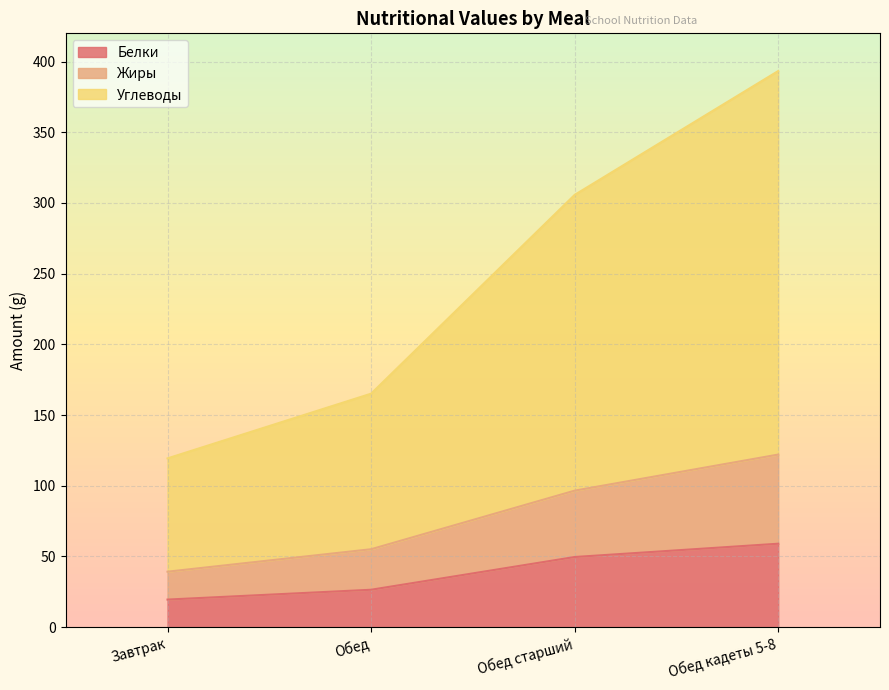

Reading right to left, list all the values displayed in this chart.

Белки: Обед кадеты 5-8=59.0	Обед старший=49.6	Обед=26.4	Завтрак=19.5
Жиры: Обед кадеты 5-8=122.0	Обед старший=96.5	Обед=55.1	Завтрак=39.2
Углеводы: Обед кадеты 5-8=393.4	Обед старший=305.7	Обед=165.1	Завтрак=119.3